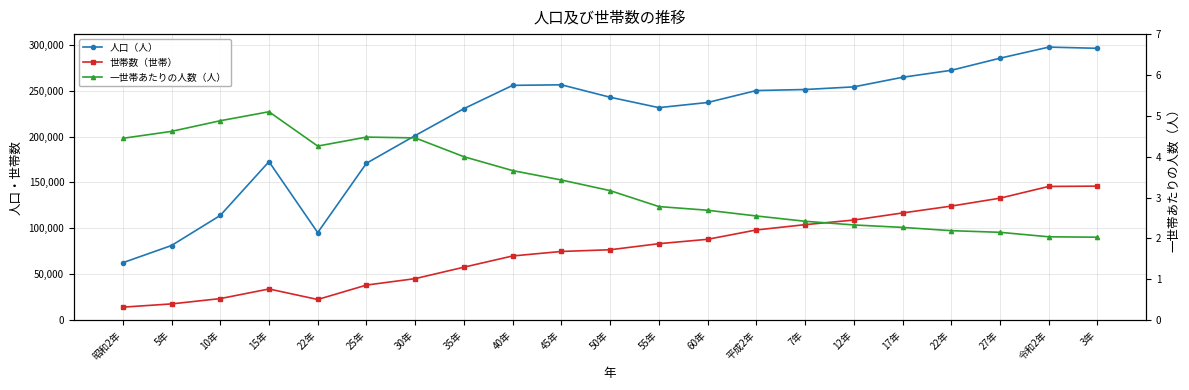

How many interior local peaks does the 世帯数（世帯） series have?

1